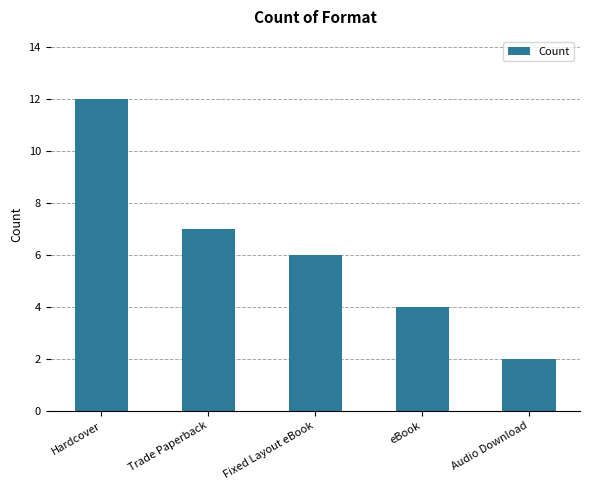

Rank the categories by value from lowest to highest.

Audio Download, eBook, Fixed Layout eBook, Trade Paperback, Hardcover